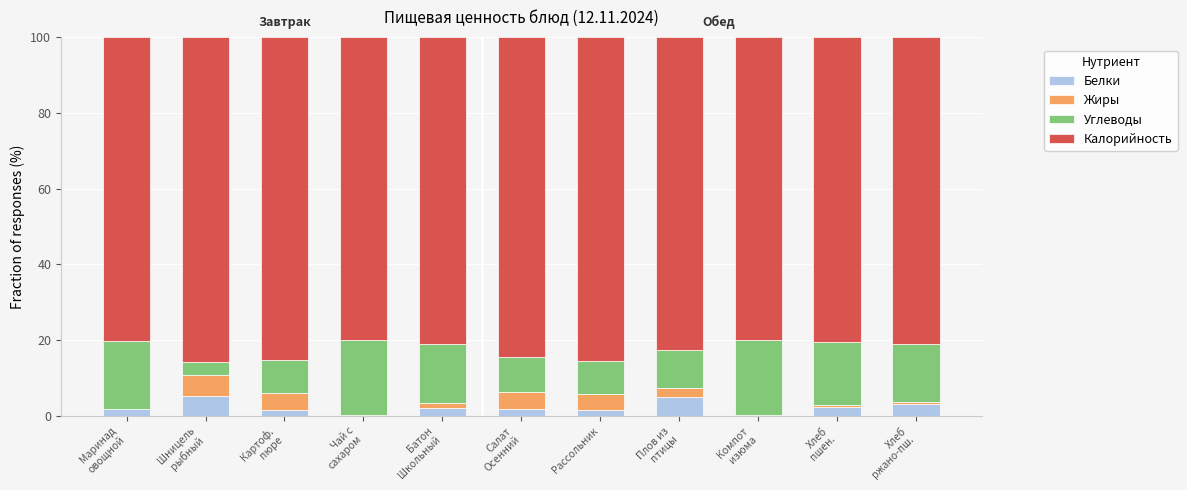

How many categories are shown in the chart?

11